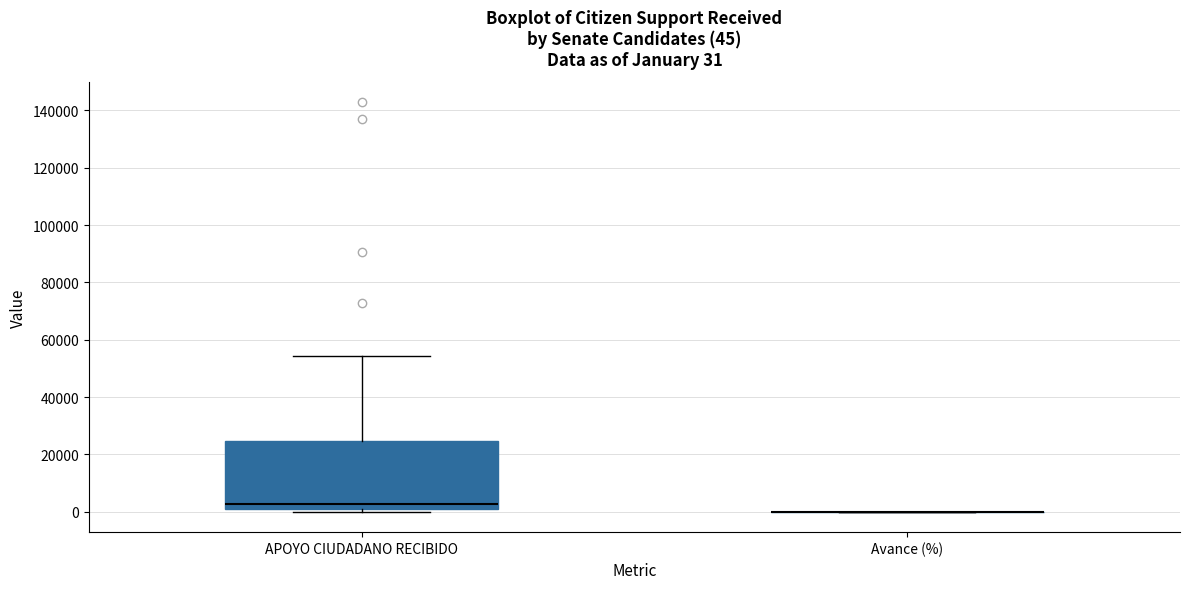

Which box is the tallest, from its lower edge to its upper edge?

APOYO CIUDADANO RECIBIDO